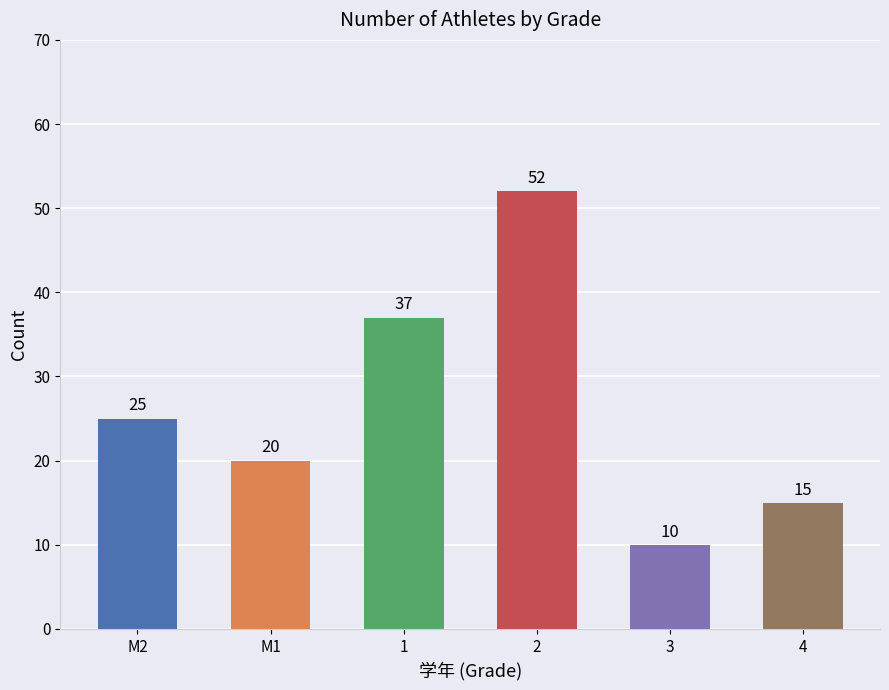

Reading left to right, what are all the values shown in this chart?

M2=25	M1=20	1=37	2=52	3=10	4=15